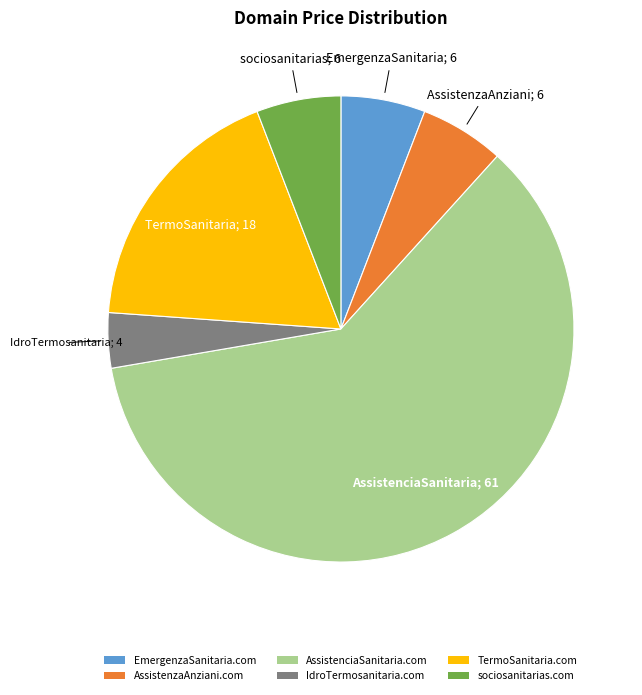

Is the sum of IdroTermosanitaria.com and TermoSanitaria.com greater than half?

No